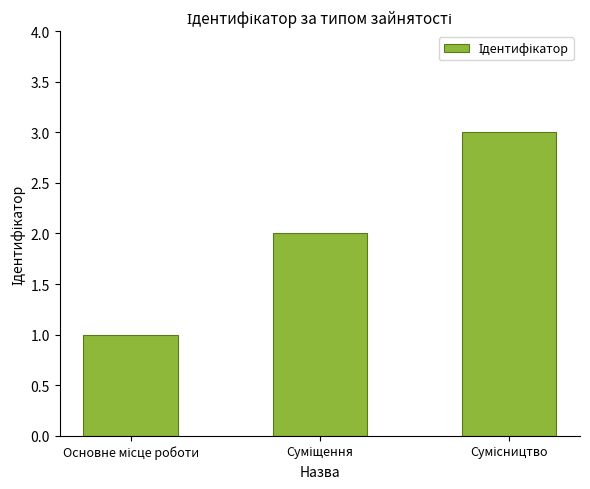

What is the minimum value shown in the chart?

1